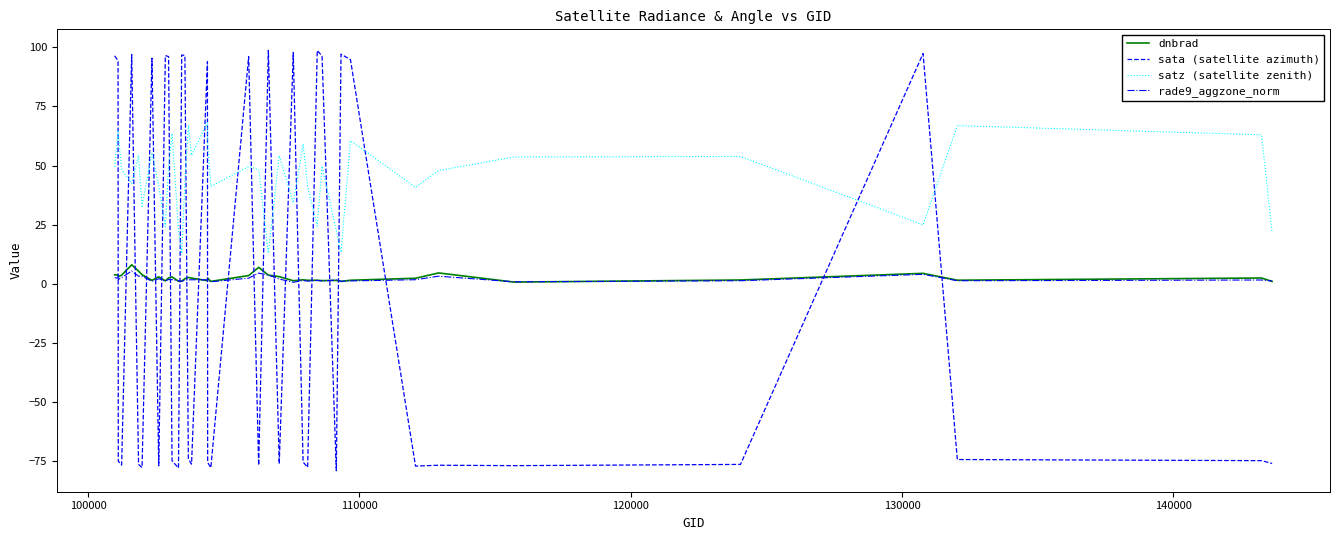

Which series has the largest total across all categories?

satz (satellite zenith)